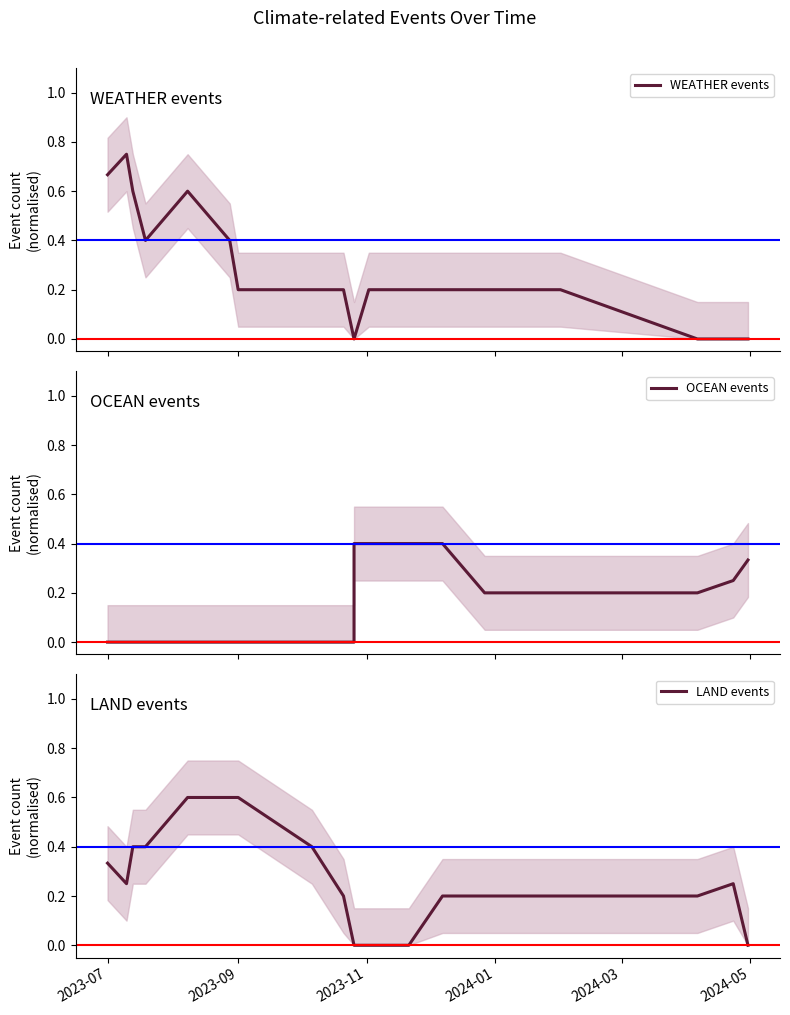

What is the greatest value displayed?

0.8